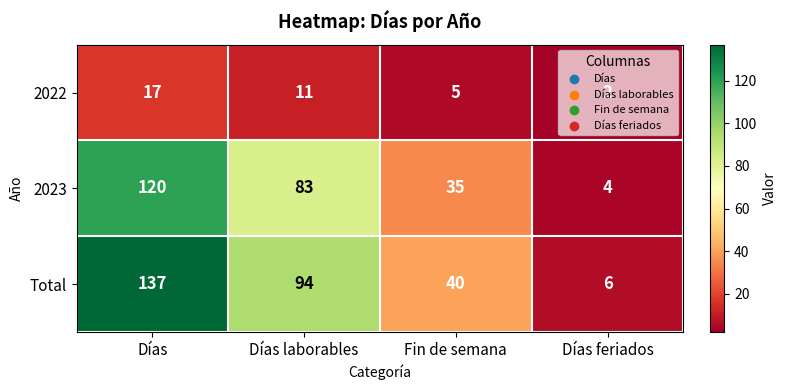

The value of Total at Días feriados is 6. True or false?

True